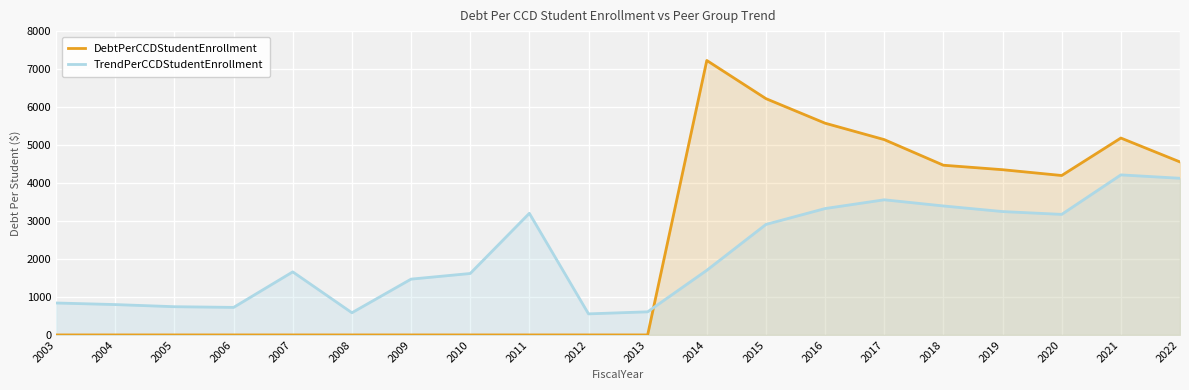

How many lines are shown in the chart?

2